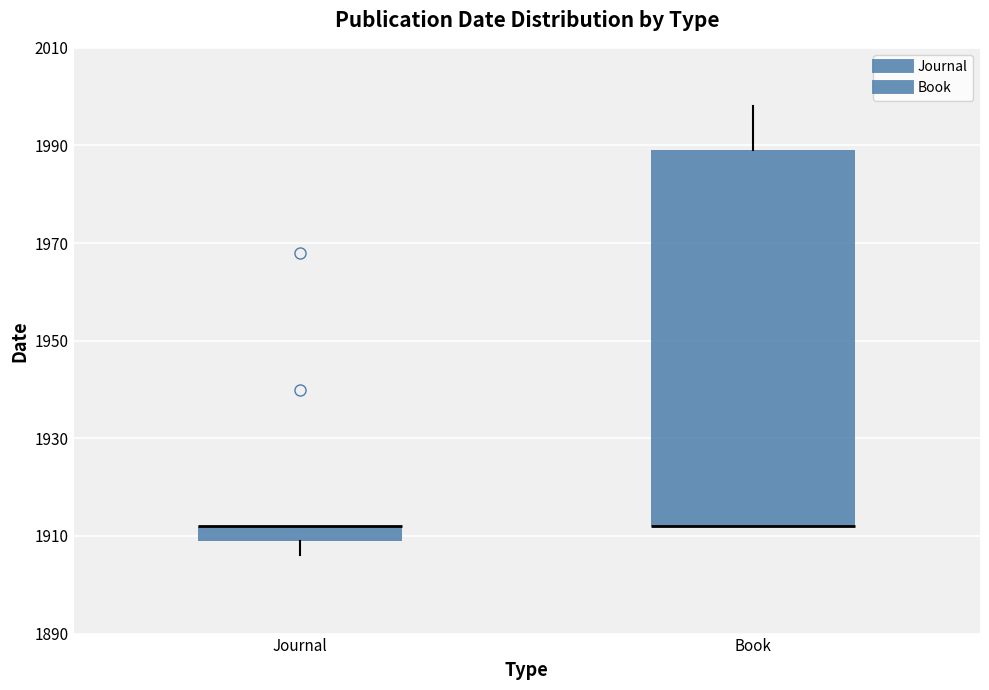

Where is the upper edge of the box for Book on the y-axis? The values are not printed on the chart, so give them approximately, as read against the axis.

1990